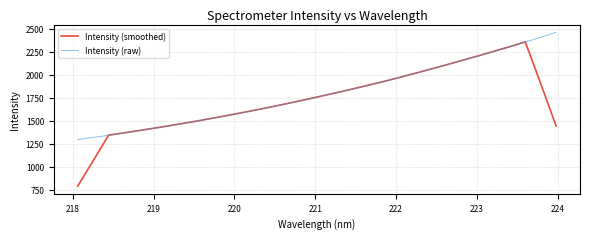

Which series has the largest range (max minus min)?

Intensity (smoothed)